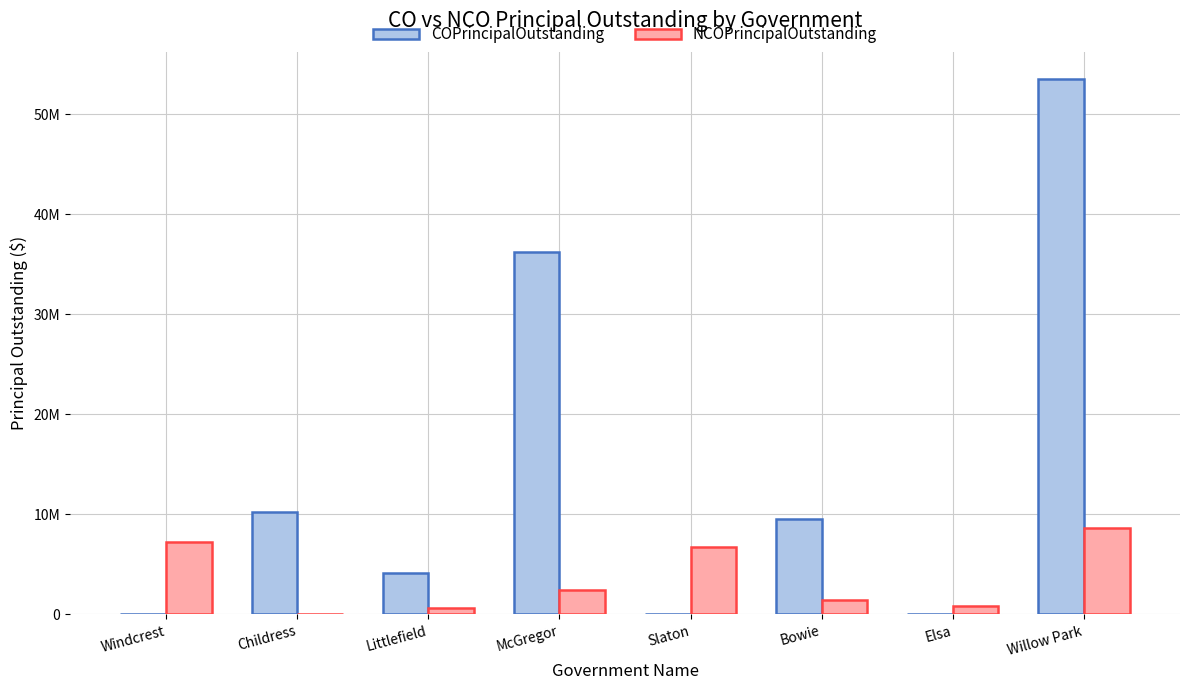

What are all the series names shown in the legend?

COPrincipalOutstanding, NCOPrincipalOutstanding